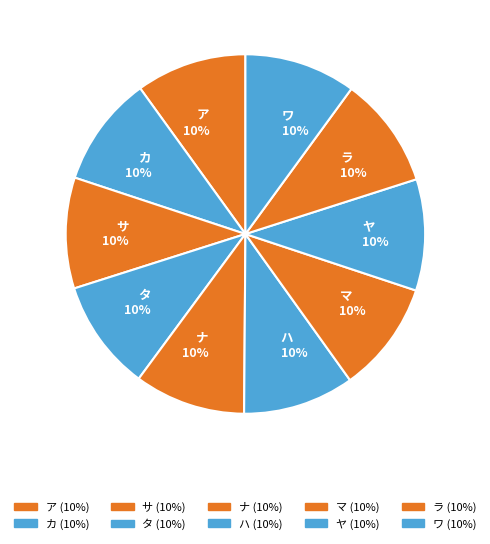

Does ワ account for over 50% of the chart?

No